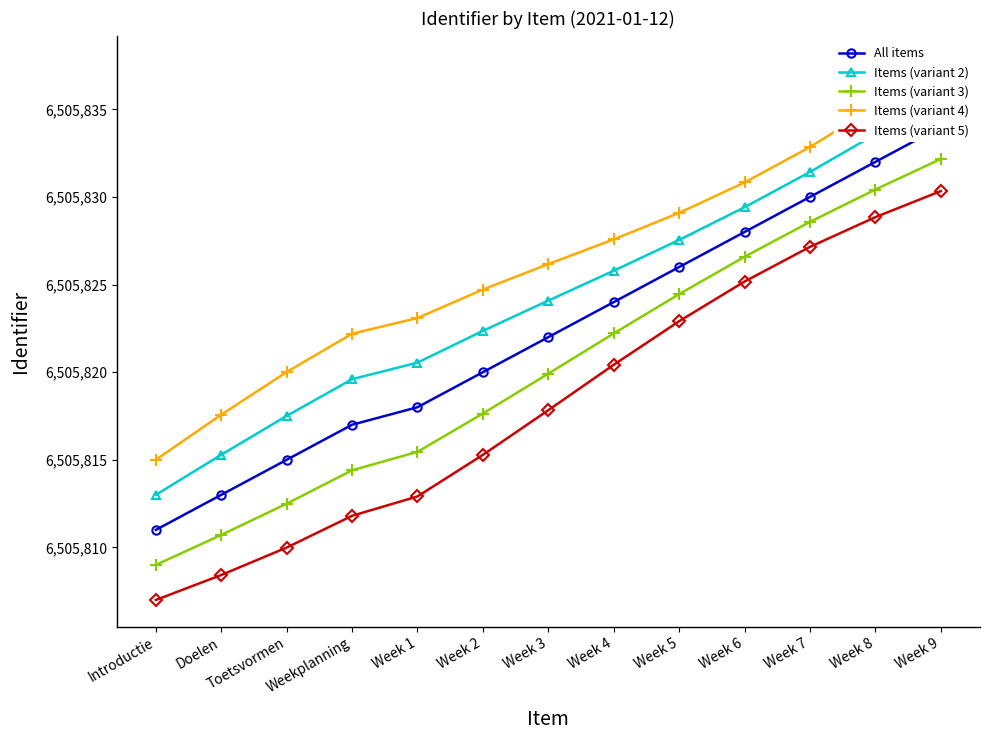

How many distinct data groups are displayed?

5